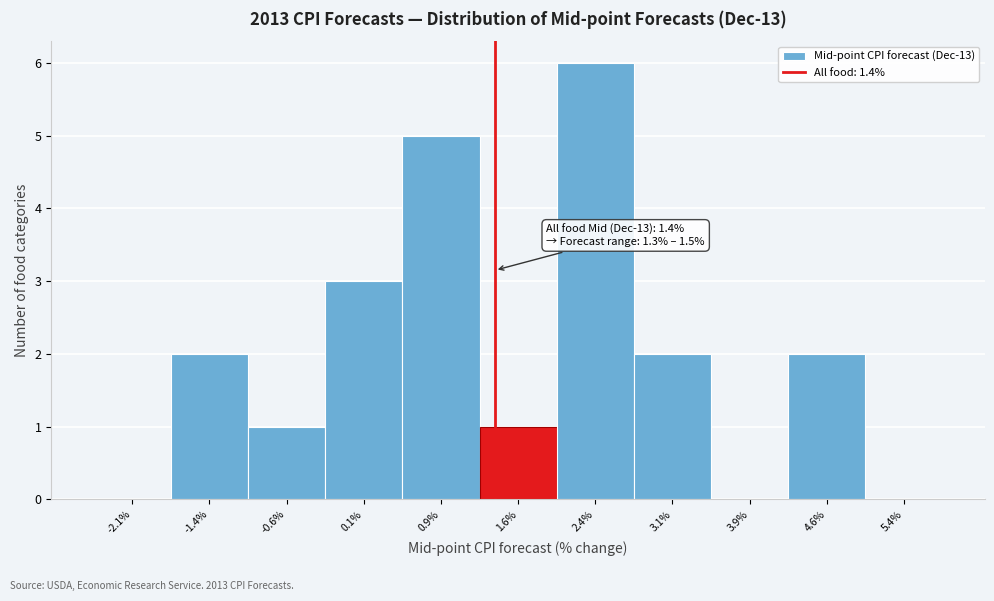

Over which range of the x-axis is the bar tallest?

2.00 to 2.75